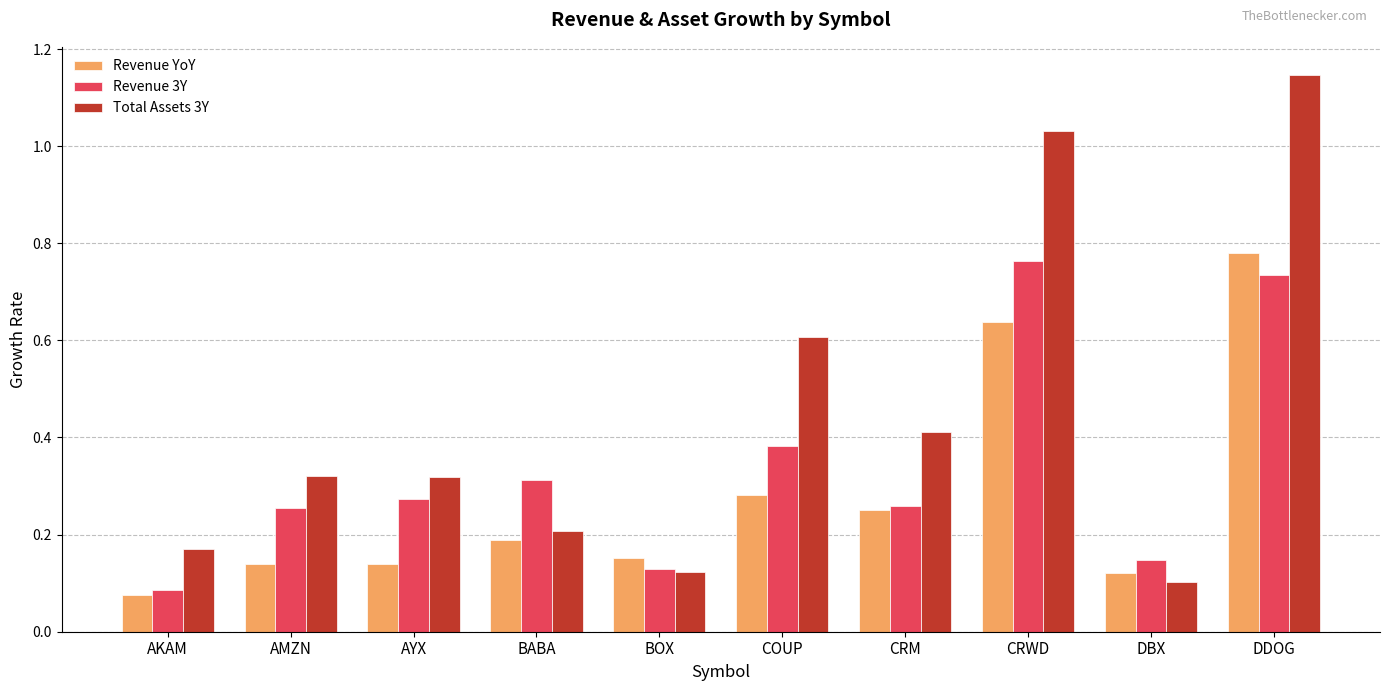

At which category is the sum across all series the highest?

DDOG